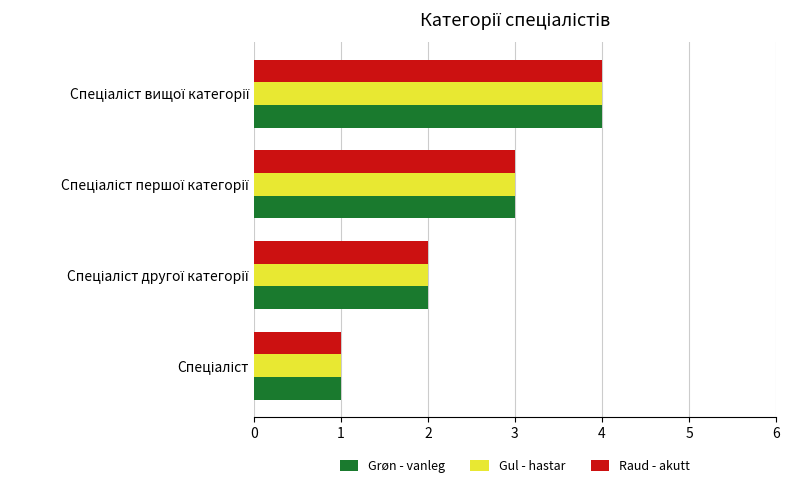

What is the difference between the maximum and minimum values in the Grøn - vanleg series?

3